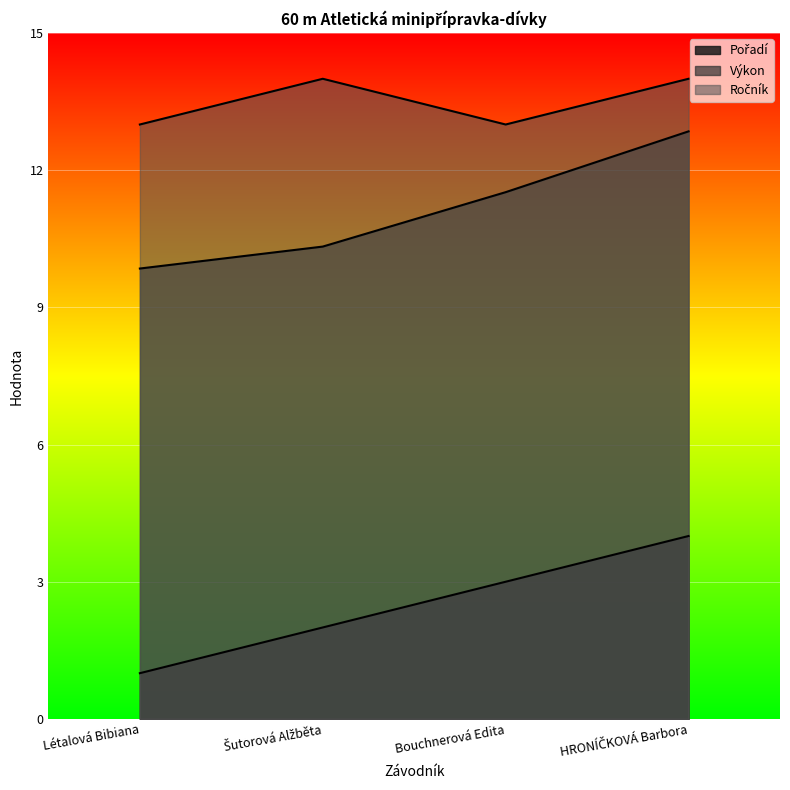

What is the label of the 2nd point from the left?

Šutorová Alžběta